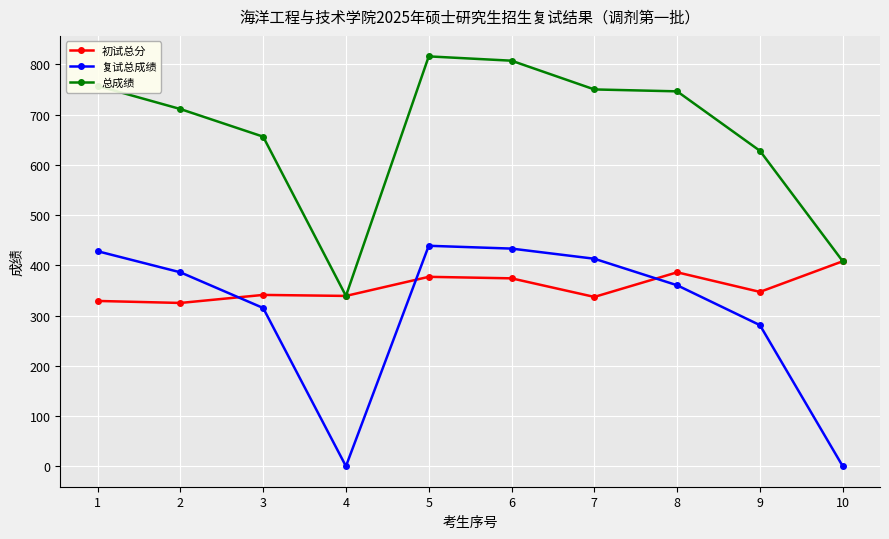

Which series has the largest range (max minus min)?

总成绩